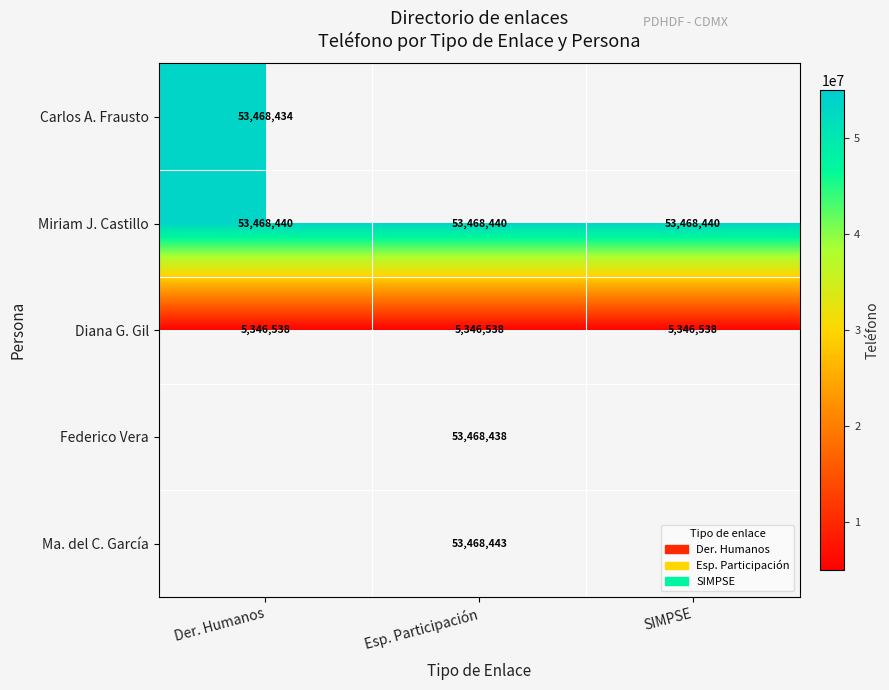

The Ma. del C. García series shows 53468443 at Esp. Participación. True or false?

True